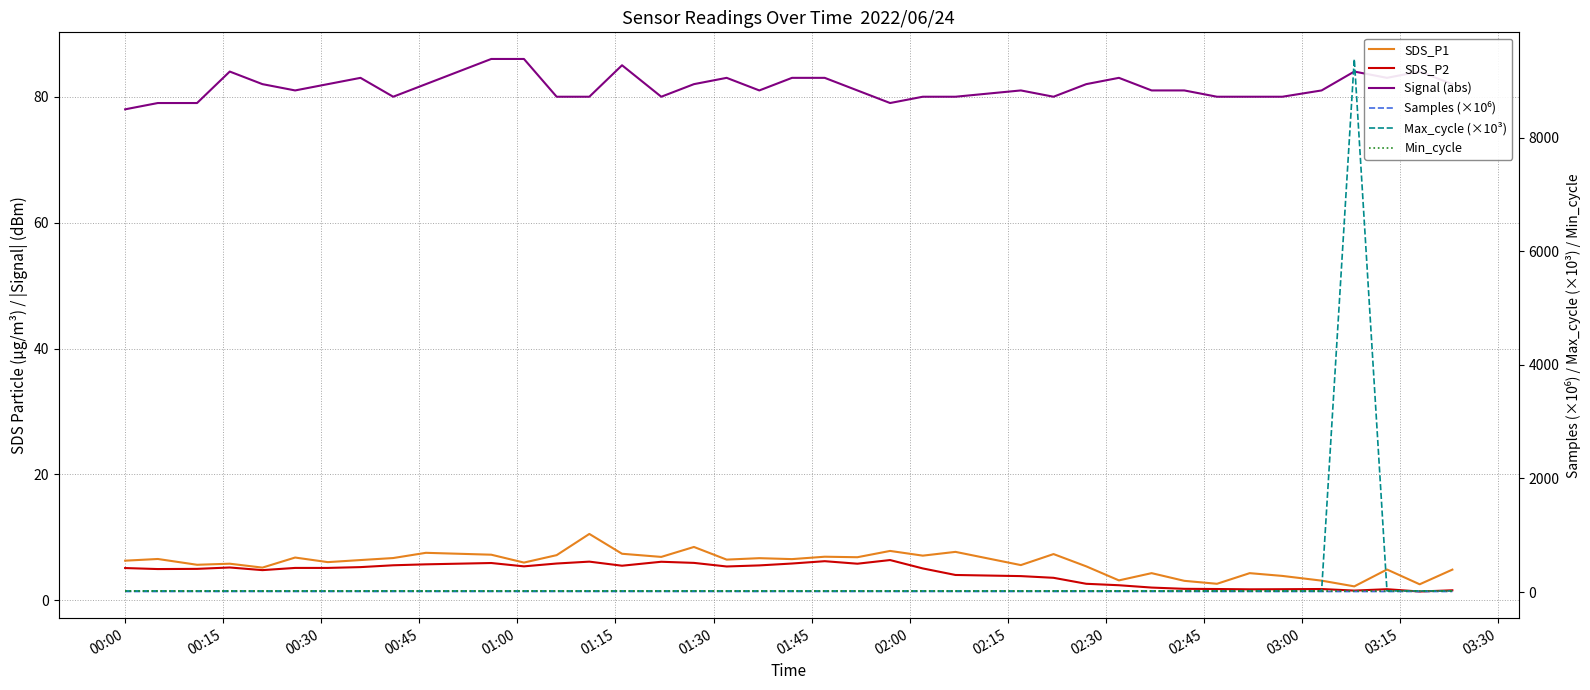

Between 00:00 and 00:45, which series saw the biggest shift?

Signal (abs)